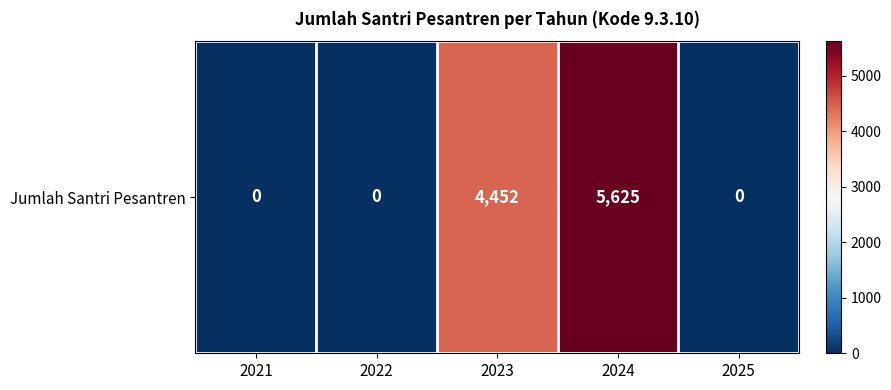

What is the average value?

2015